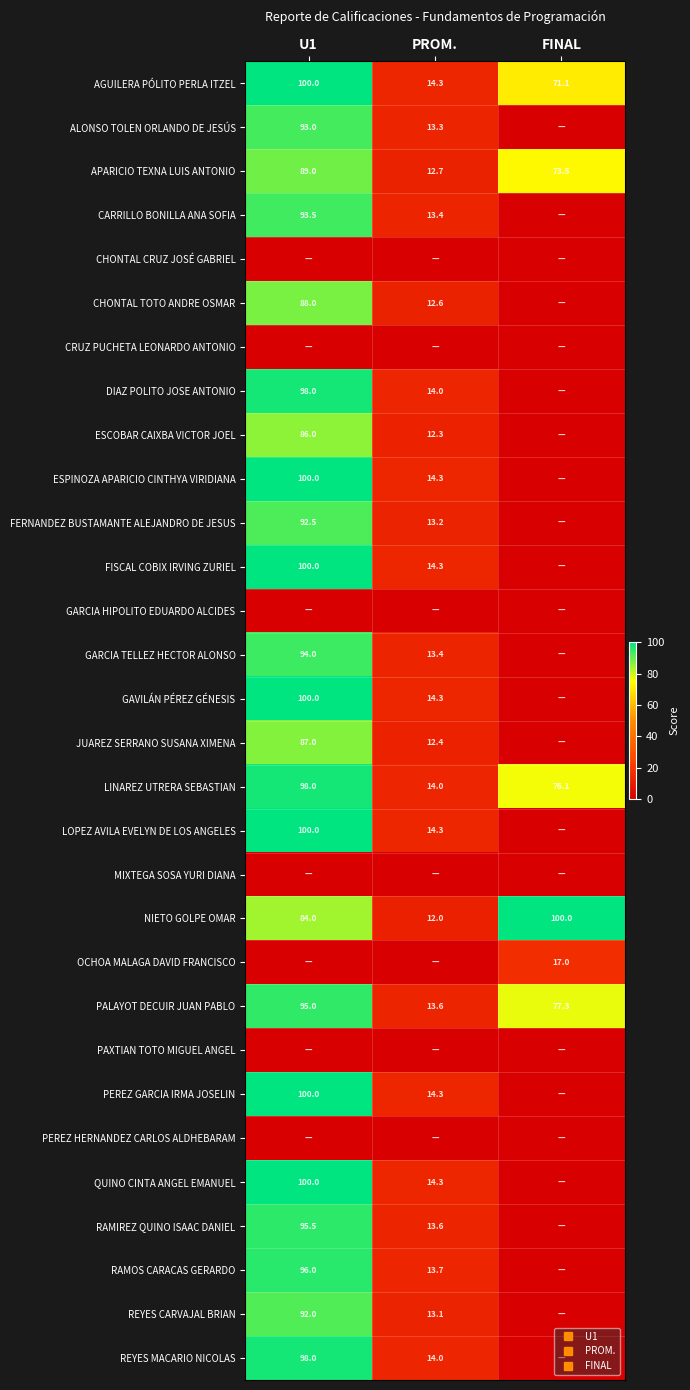

At FINAL, list the series in order from largest to smallest.

NIETO GOLPE OMAR, PALAYOT DECUIR JUAN PABLO, LINAREZ UTRERA SEBASTIAN, APARICIO TEXNA LUIS ANTONIO, AGUILERA PÓLITO PERLA ITZEL, OCHOA MALAGA DAVID FRANCISCO, ALONSO TOLEN ORLANDO DE JESÚS, CARRILLO BONILLA ANA SOFIA, CHONTAL CRUZ JOSÉ GABRIEL, CHONTAL TOTO ANDRE OSMAR, CRUZ PUCHETA LEONARDO ANTONIO, DIAZ POLITO JOSE ANTONIO, ESCOBAR CAIXBA VICTOR JOEL, ESPINOZA APARICIO CINTHYA VIRIDIANA, FERNANDEZ BUSTAMANTE ALEJANDRO DE JESUS, FISCAL COBIX IRVING ZURIEL, GARCIA HIPOLITO EDUARDO ALCIDES, GARCIA TELLEZ HECTOR ALONSO, GAVILÁN PÉREZ GÉNESIS, JUAREZ SERRANO SUSANA XIMENA, LOPEZ AVILA EVELYN DE LOS ANGELES, MIXTEGA SOSA YURI DIANA, PAXTIAN TOTO MIGUEL ANGEL, PEREZ GARCIA IRMA JOSELIN, PEREZ HERNANDEZ CARLOS ALDHEBARAM, QUINO CINTA ANGEL EMANUEL, RAMIREZ QUINO ISAAC DANIEL, RAMOS CARACAS GERARDO, REYES CARVAJAL BRIAN, REYES MACARIO NICOLAS